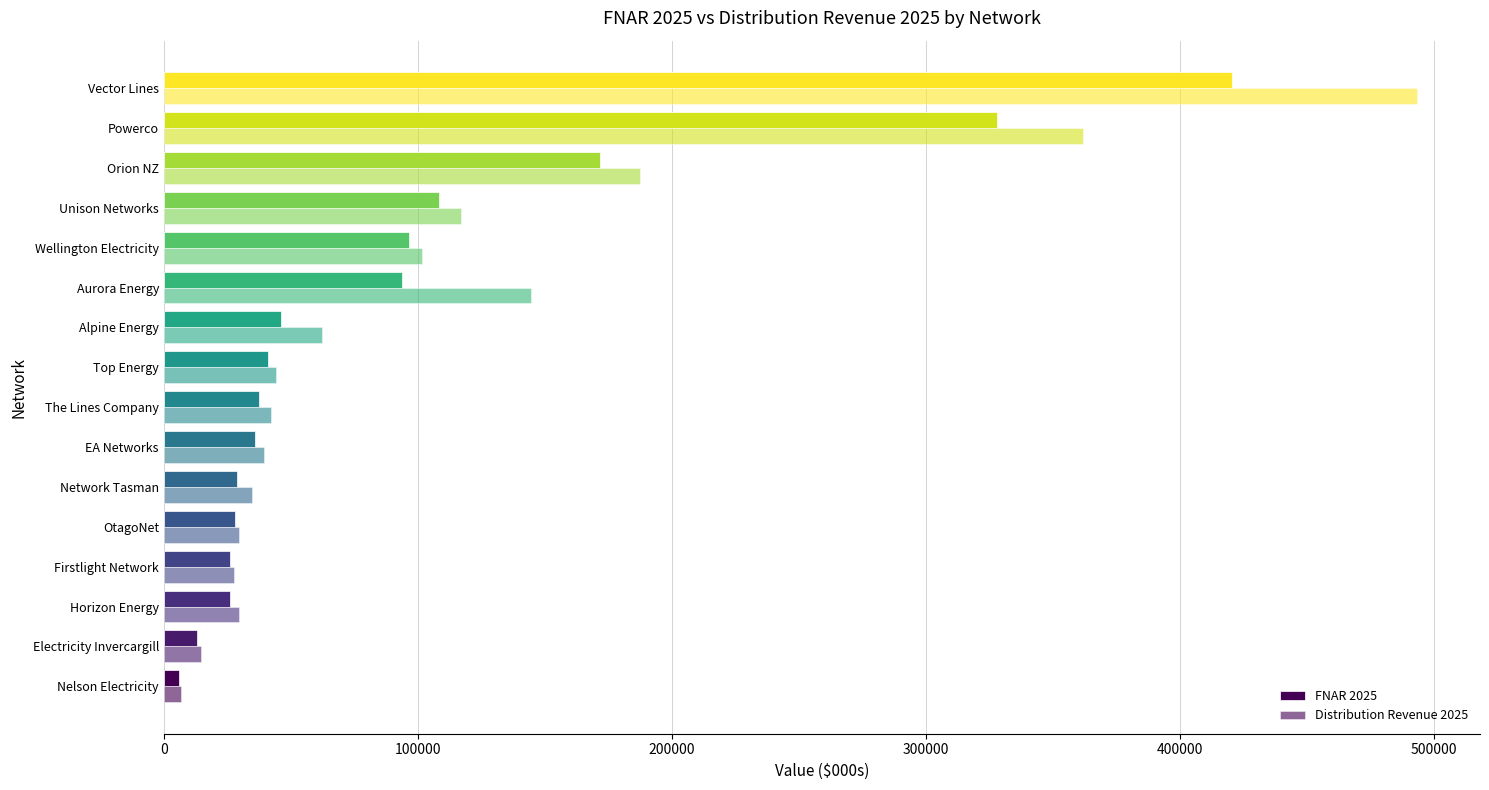

Reading left to right, extract all data points from this chart.

FNAR 2025: 5954.0	13265.0	25877.0	26003.0	27898.0	28626.0	35991.0	37560.0	41138.0	46157.0	93722.0	96709.0	108516.0	171521.0	328130.0	420646.0
Distribution Revenue 2025: 6592.0	14761.0	29687.0	27720.0	29510.0	34673.9	39307.0	42394.0	44349.0	62437.0	144689.8	101734.0	117012.0	187617.0	361925.0	493393.0